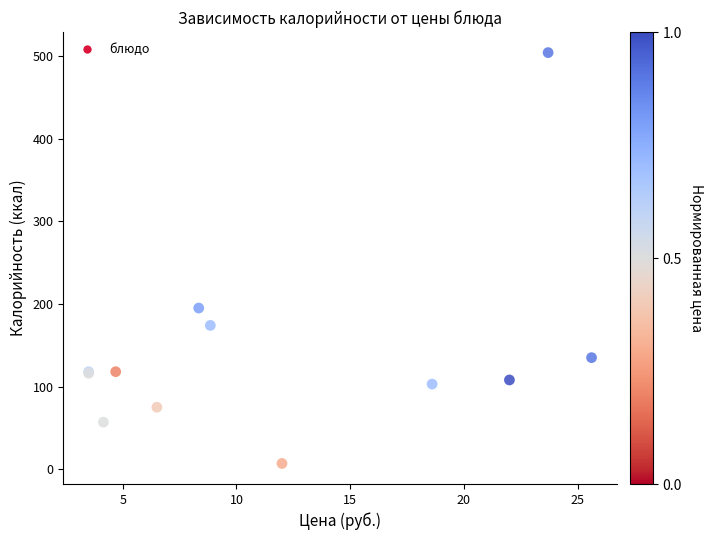

What Y value in the scatter plot is closest to 255?

195